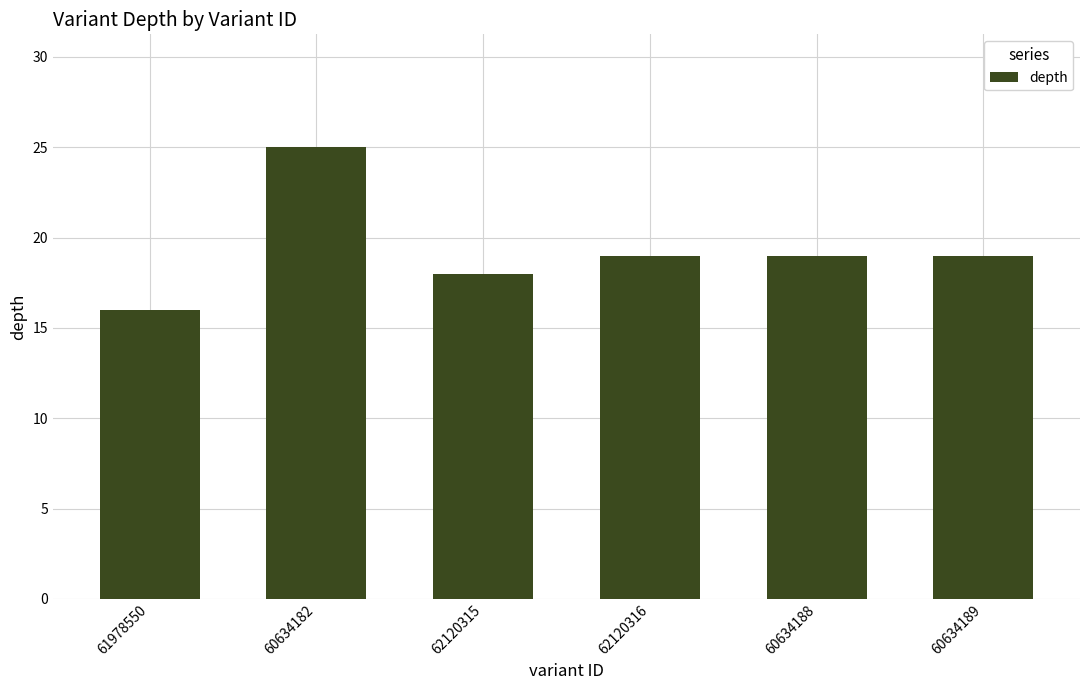

What position from the left is 60634182?

2